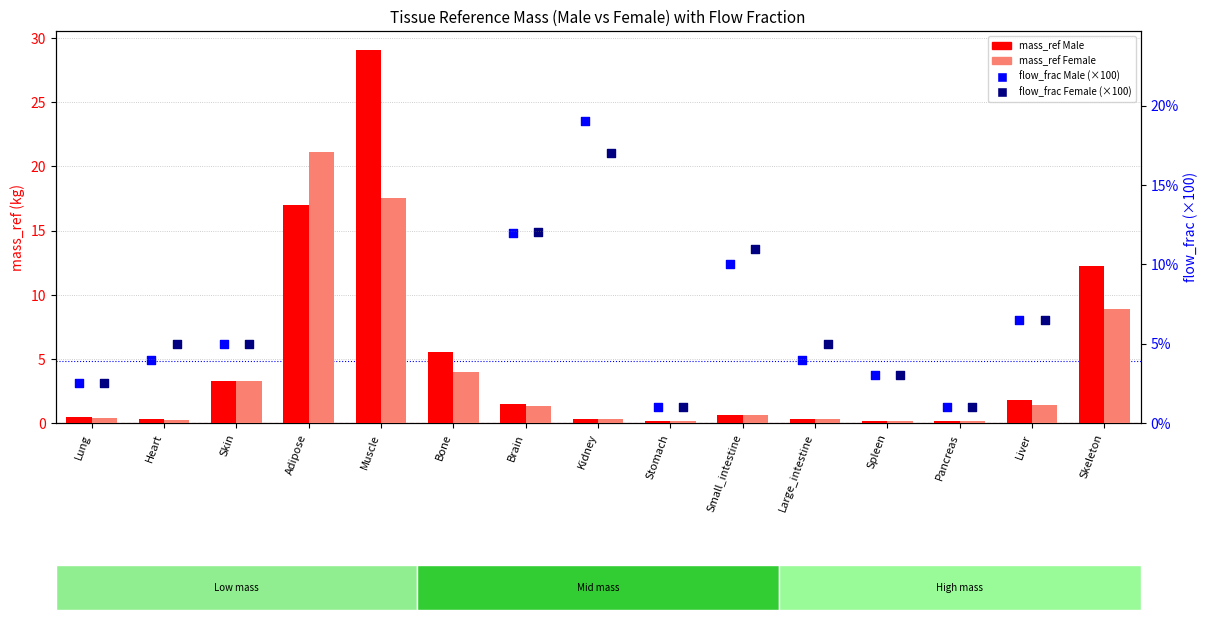

Which series has the largest Y range (max minus min)?

mass_ref Male